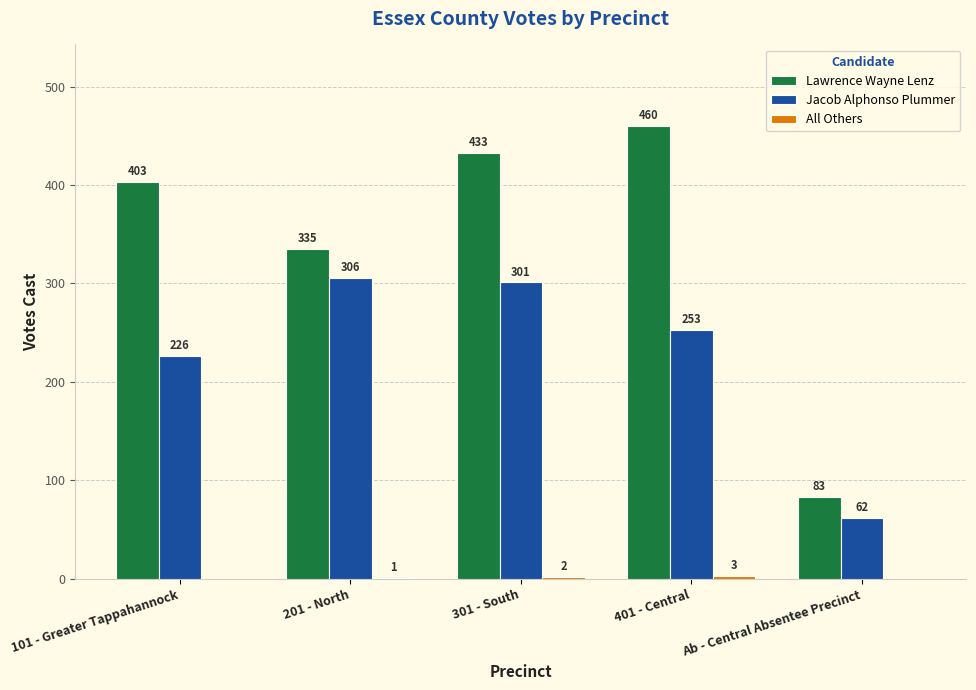

Are the bars horizontal?

No